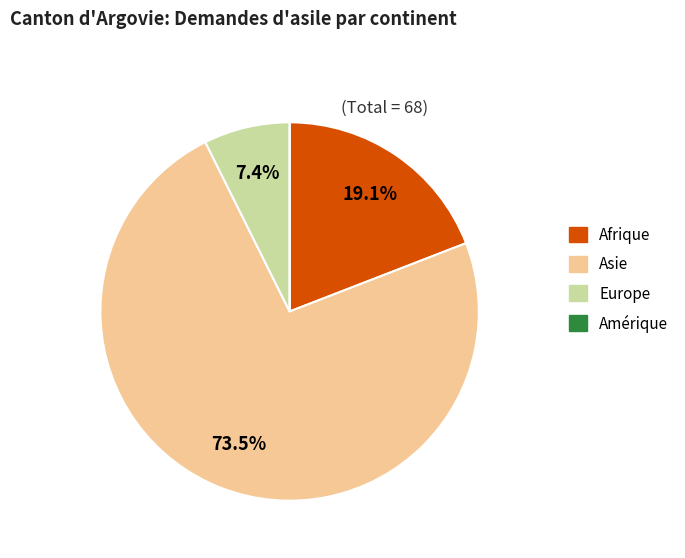

What is the largest slice in the pie chart?

Asie